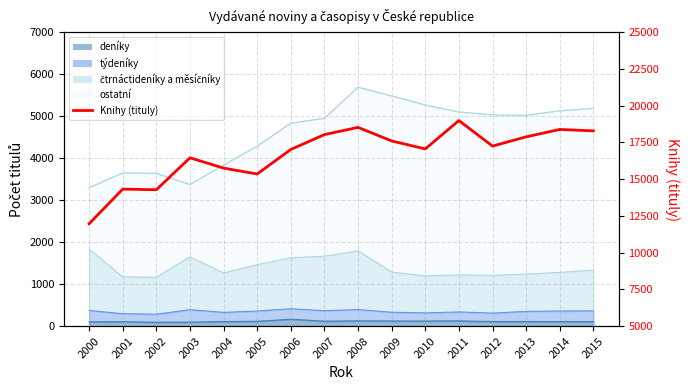

What is the difference between the maximum and second lowest values?

4707